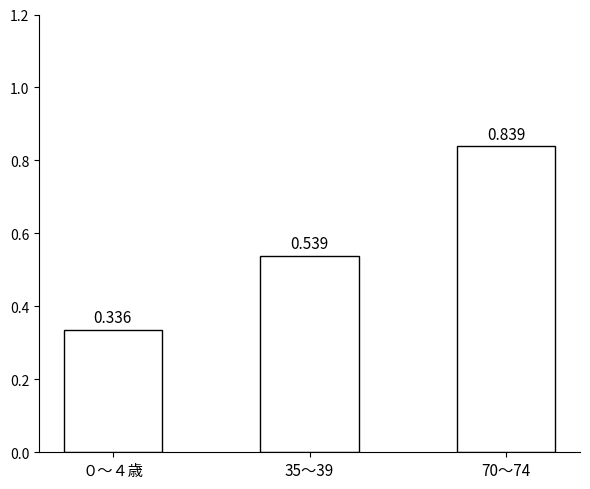

Count the number of data series in this chart.

1